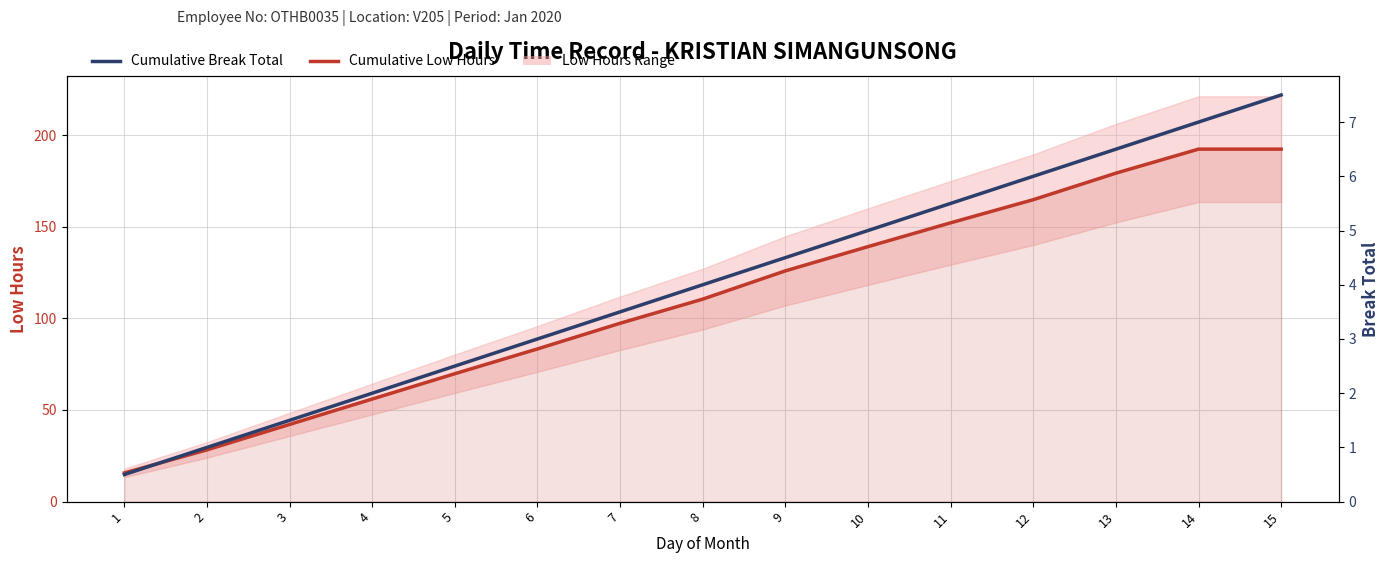

How many categories are shown in the chart?

15